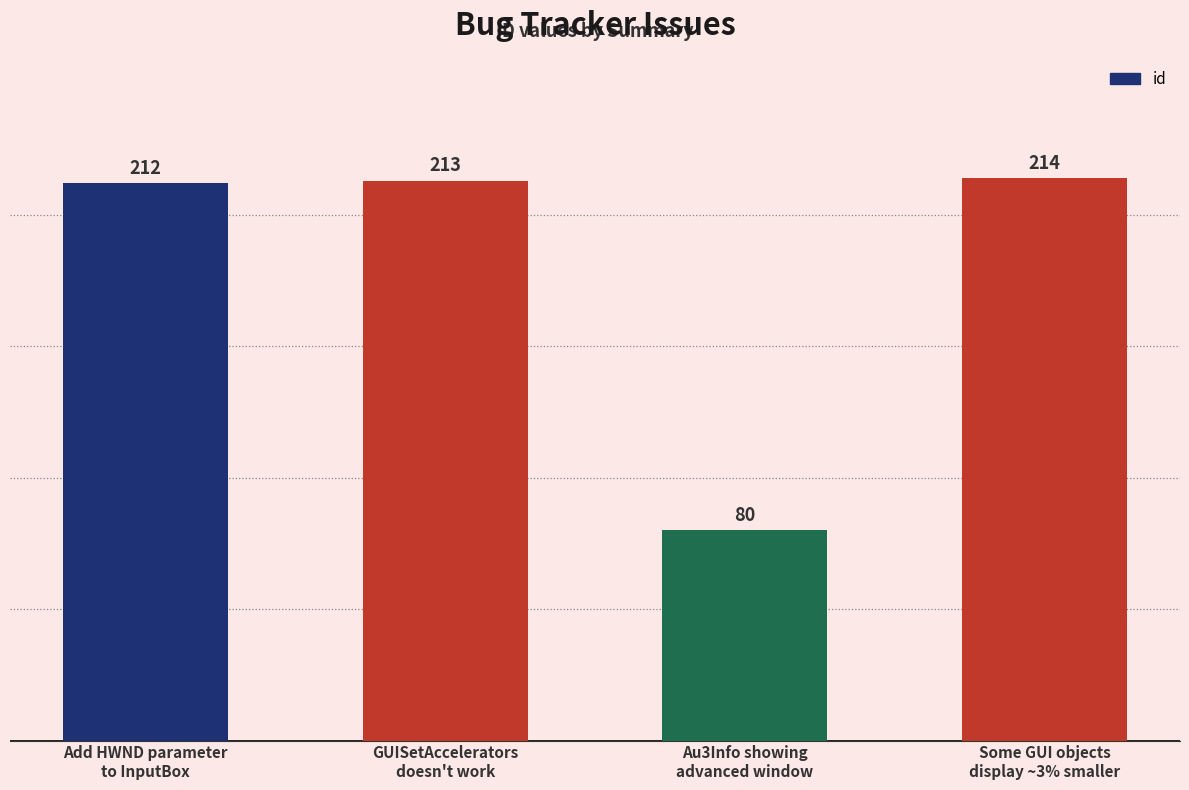

What is the ratio of the value at GUISetAccelerators
doesn't work to the value at Au3Info showing
advanced window?

2.7